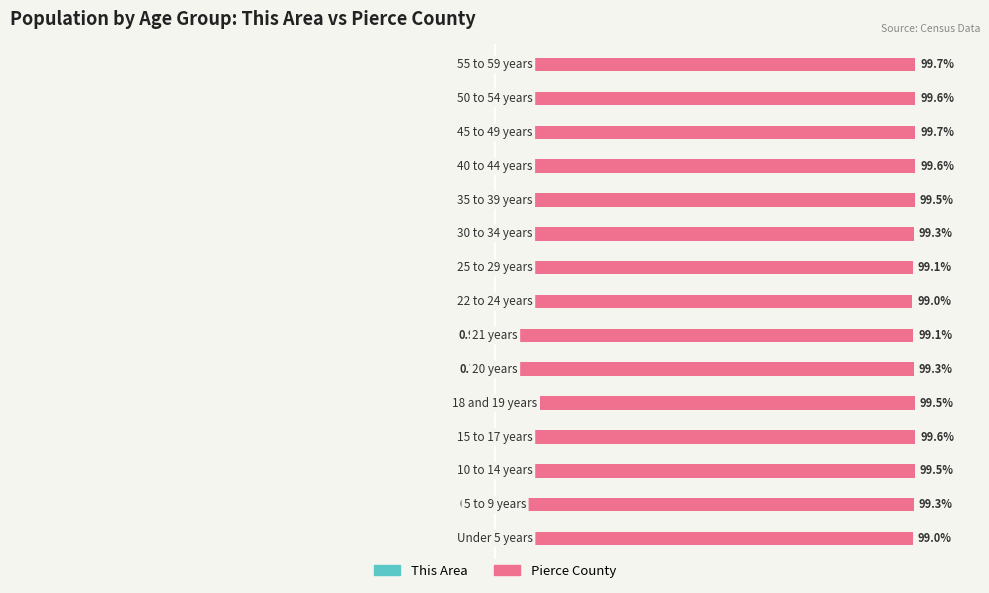

Reading left to right, extract all data points from this chart.

This Area: 0=-1.0	1=-0.7	2=-0.5	3=-0.4	4=-0.5	5=-0.7	6=-0.9	7=-1.0	8=-0.9	9=-0.7	10=-0.5	11=-0.4	12=-0.3	13=-0.4	14=-0.3
Pierce County: 0=99.0	1=99.3	2=99.5	3=99.6	4=99.5	5=99.3	6=99.1	7=99.0	8=99.1	9=99.3	10=99.5	11=99.6	12=99.7	13=99.6	14=99.7